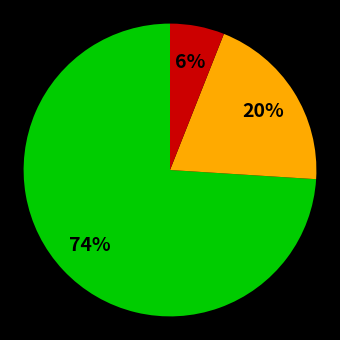

To the nearest percent, what is the difference between the largest and smallest slice percentages?

68%